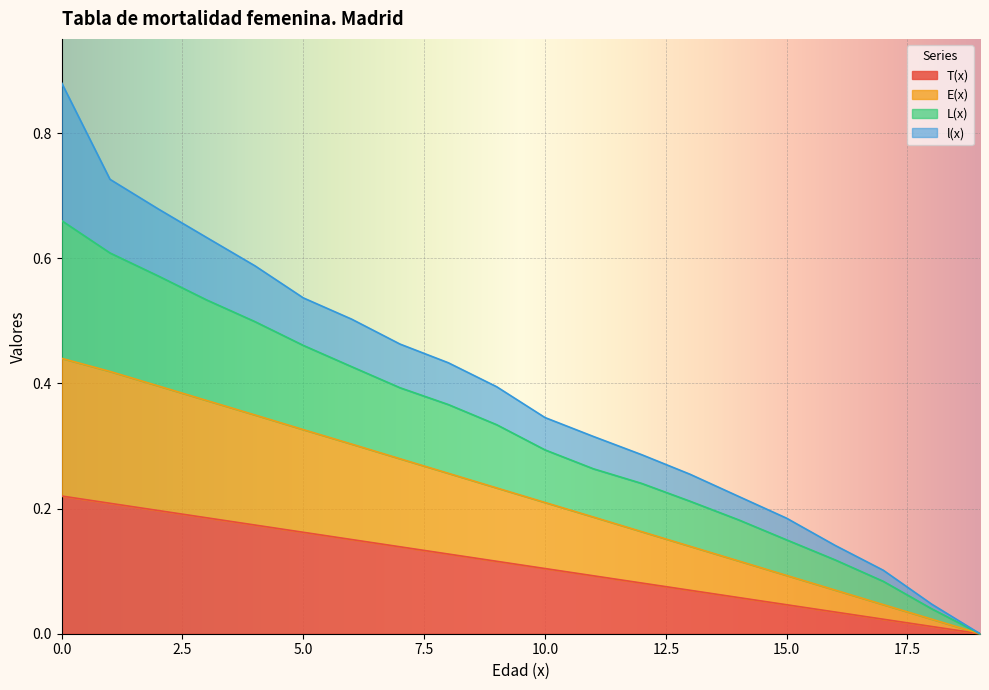

Does the chart display data point markers on the line(s)?

No